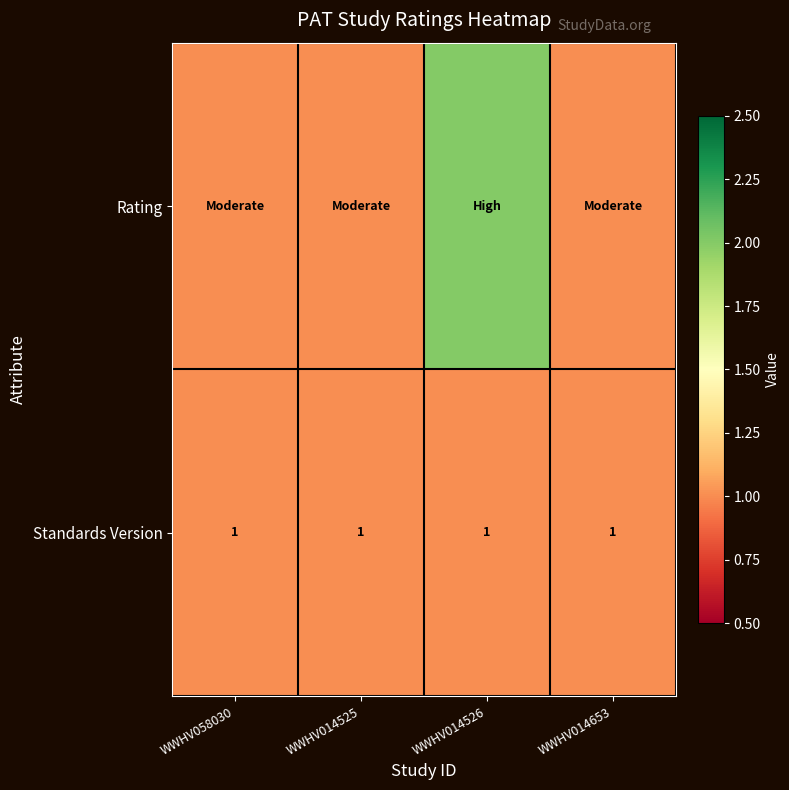

Which has a higher value, WWHV014526 or WWHV014653?

WWHV014526